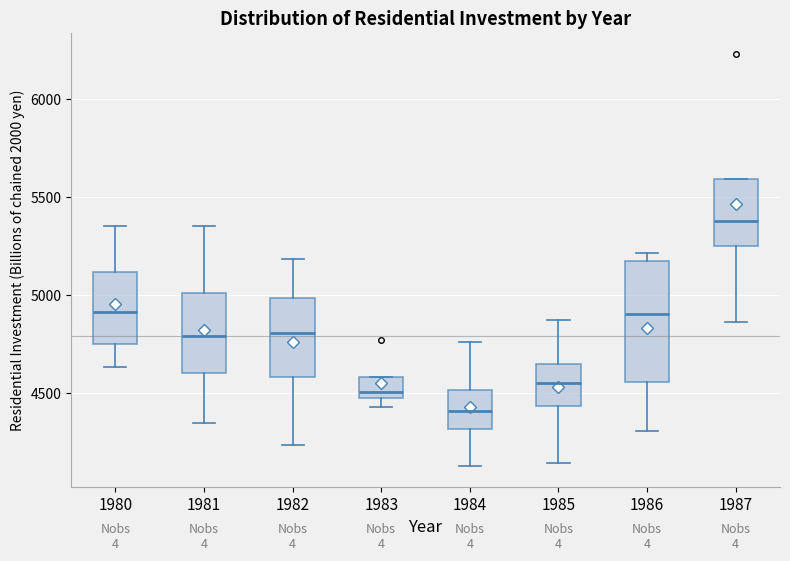

Which box has the lowest median line?

1984